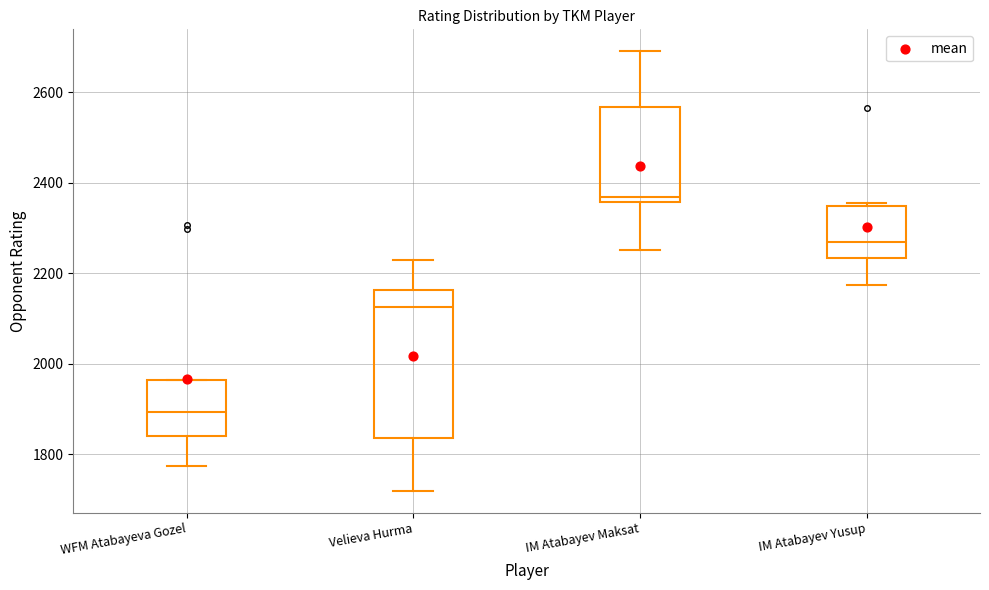

Which box has the highest median line?

IM Atabayev Maksat